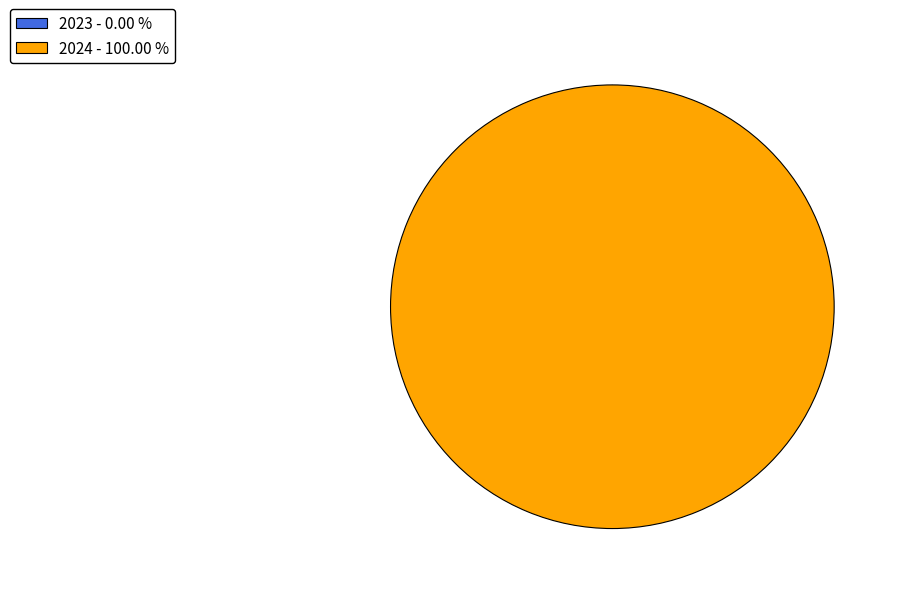

What is the largest slice in the pie chart?

2024